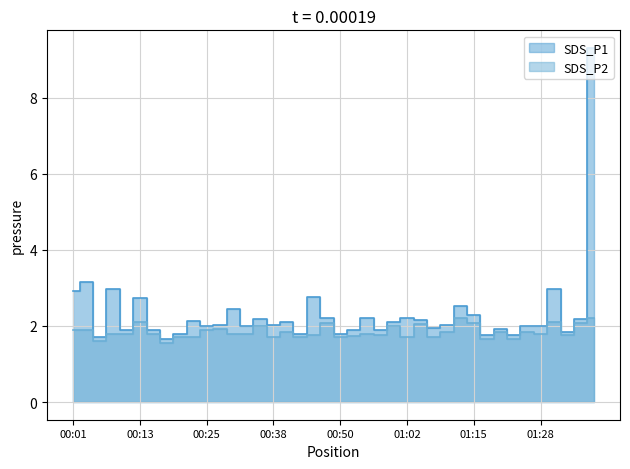

How many values in the SDS_P1 series are below 2?

14